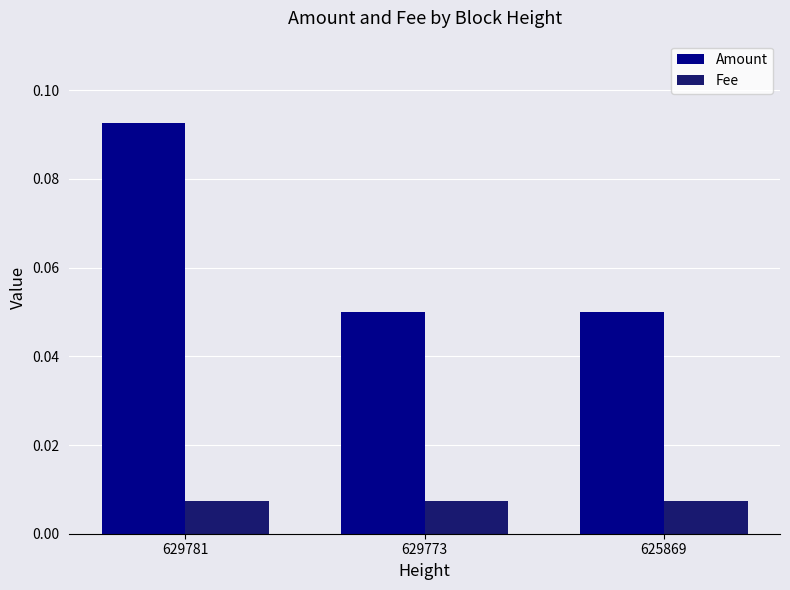

Between 629781 and 629773, which series saw the biggest shift?

Amount